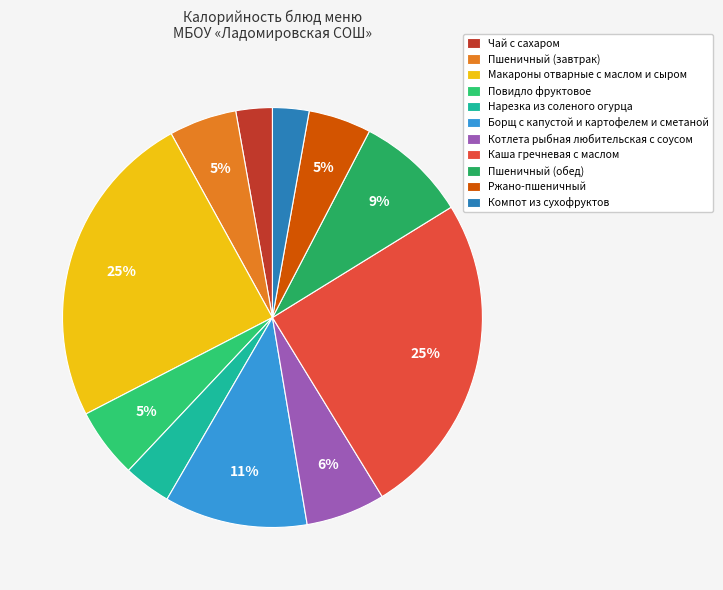

How many segments does this pie chart have?

11